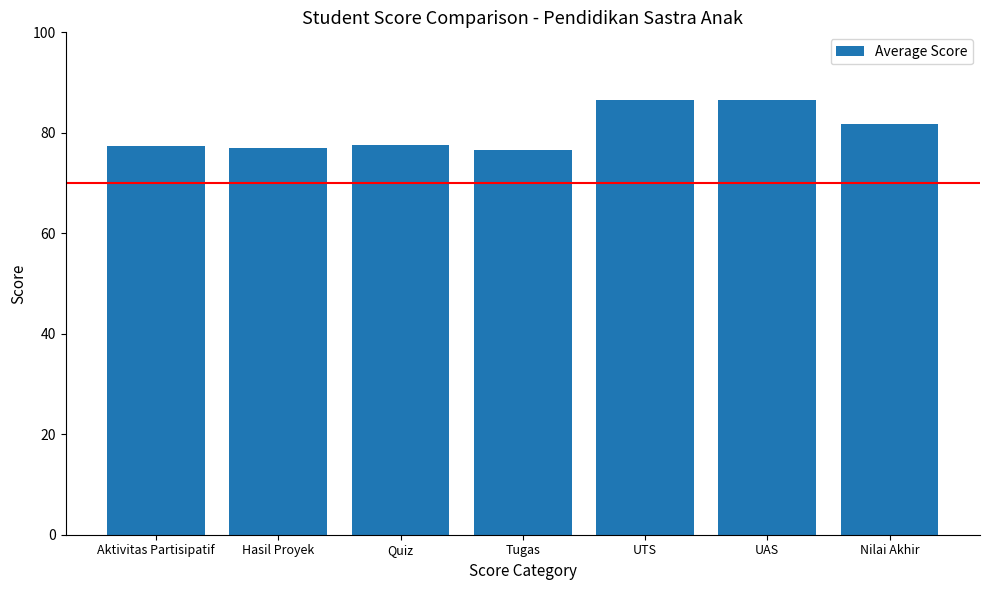

The value at UTS is 49.7. True or false?

False